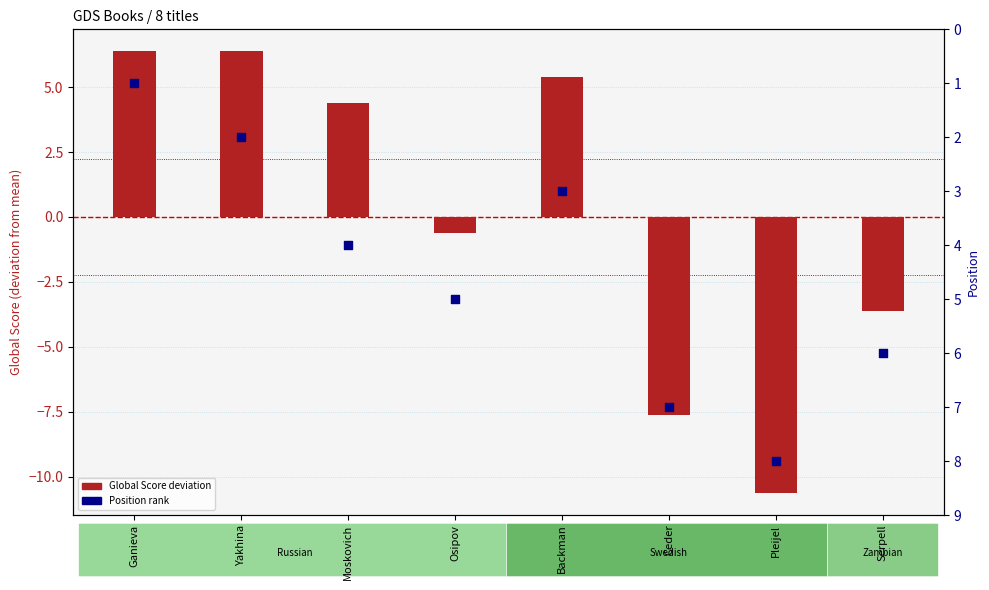

What is the total value across all series at Backman?

8.4